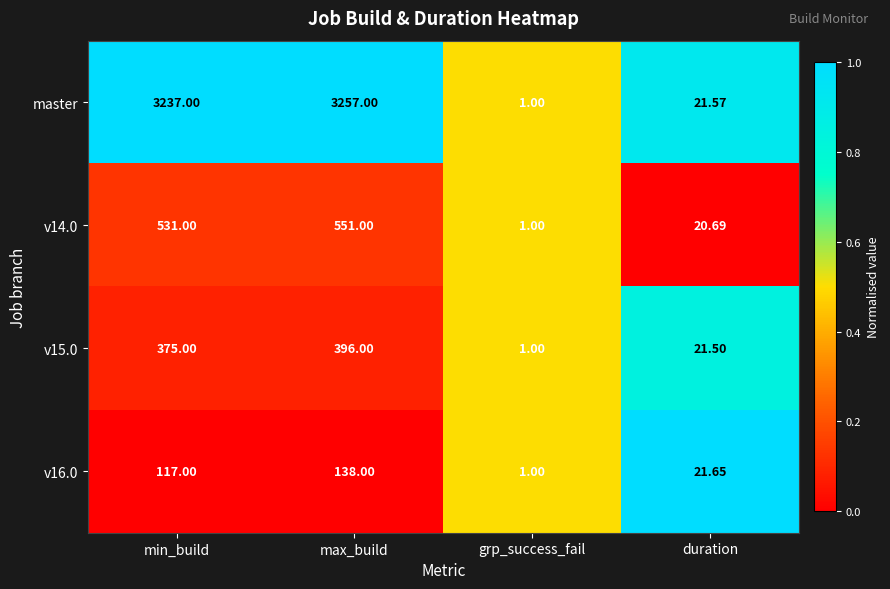

Where is v16.0 nearest to the value 69?

duration